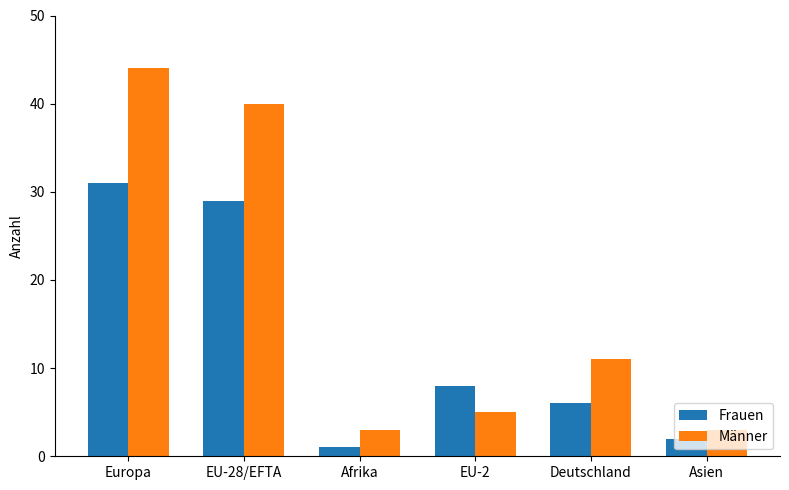

What is the lowest value of the Frauen series?

1